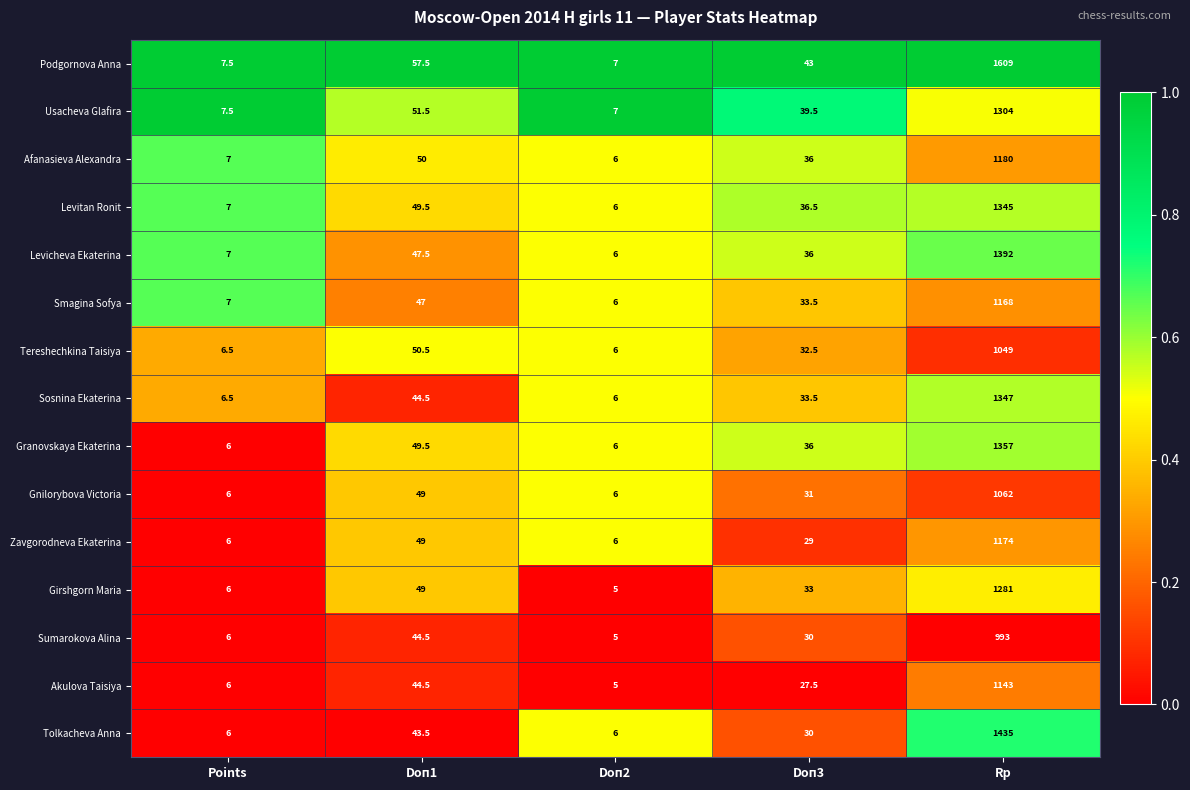

What is the difference between the highest and lowest values at Rp?

616.0